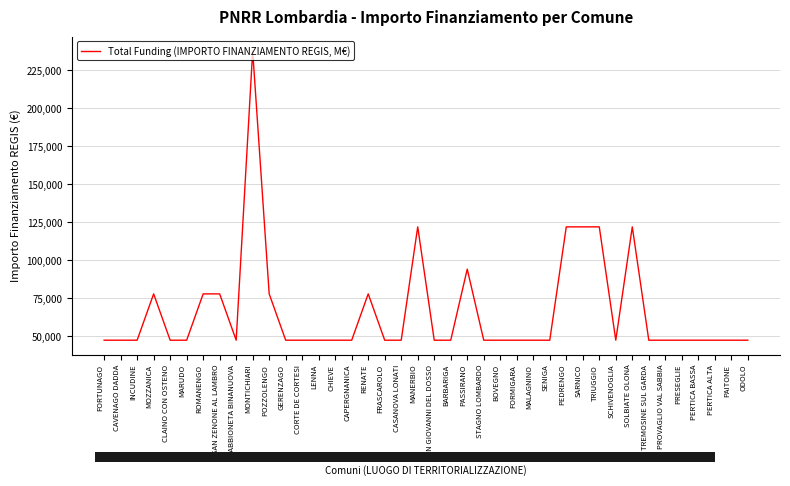

What is the change in value from RENATE to PASSIRANO?

+16275